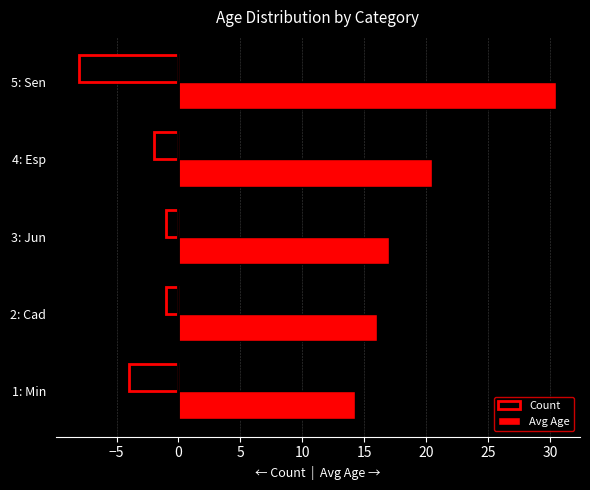

The value of Count at 5: Sen is -8.0. True or false?

True